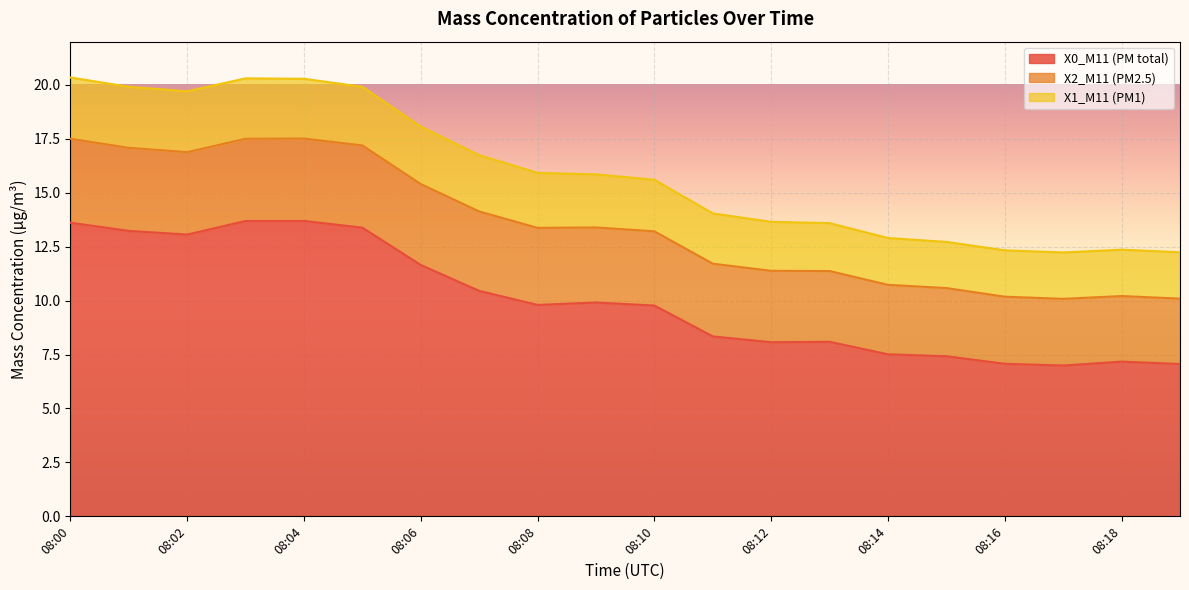

What is the sum of the X1_M11 (PM1) values at 08:19 and 08:07?

29.0